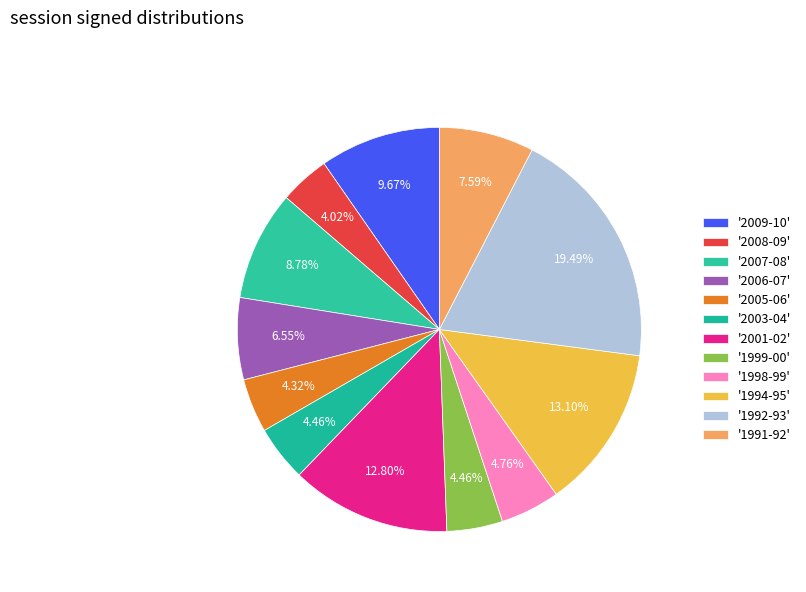

How many slices are in this pie chart?

12